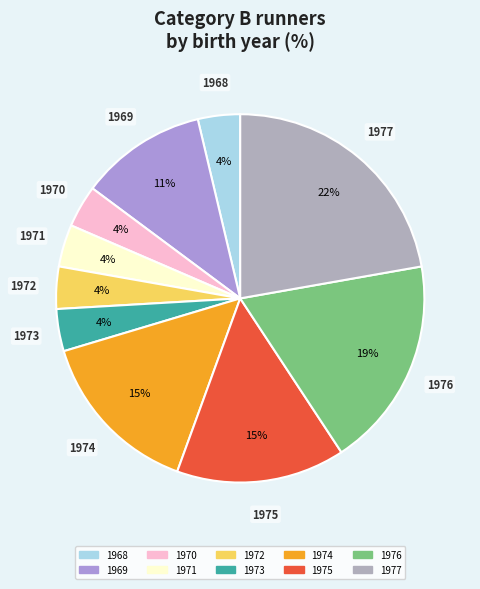

To the nearest percent, what percentage of the pie is 1969?

11%